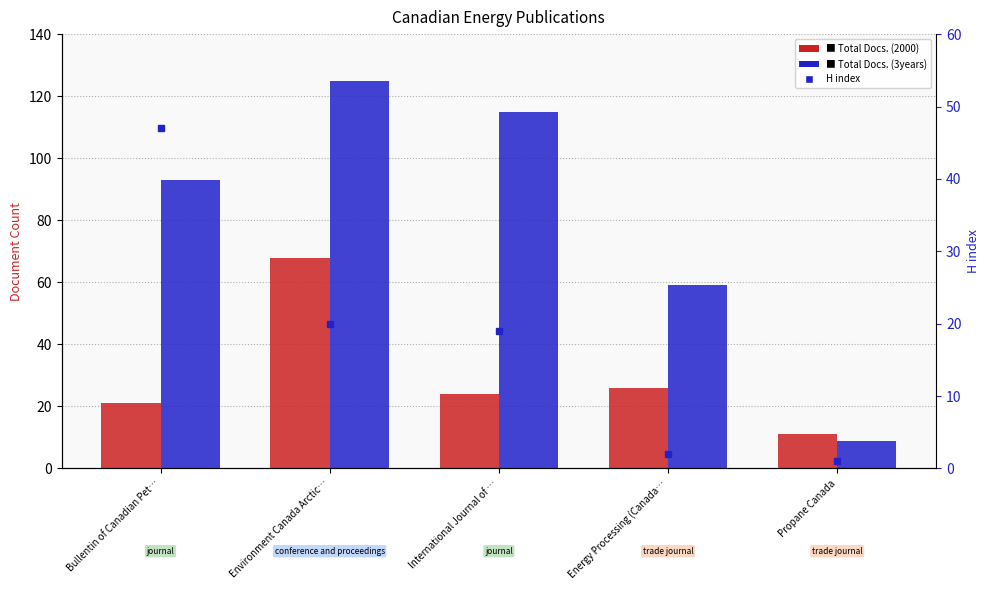

Where is Total Docs. (3years) nearest to the value 67?

Energy Processing (Canada…